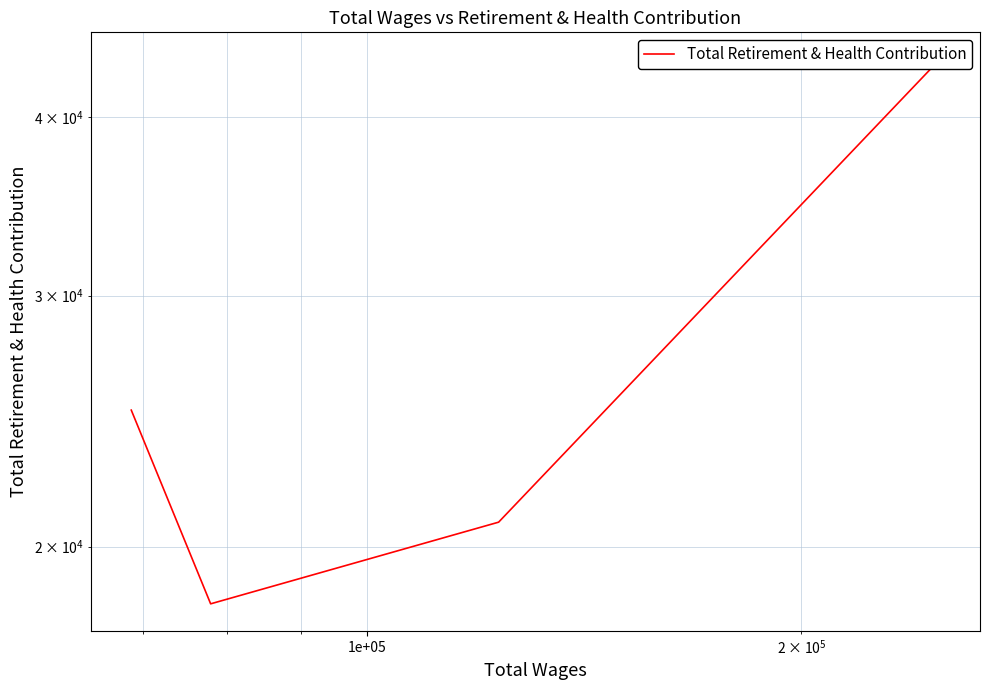

How many distinct data groups are displayed?

1